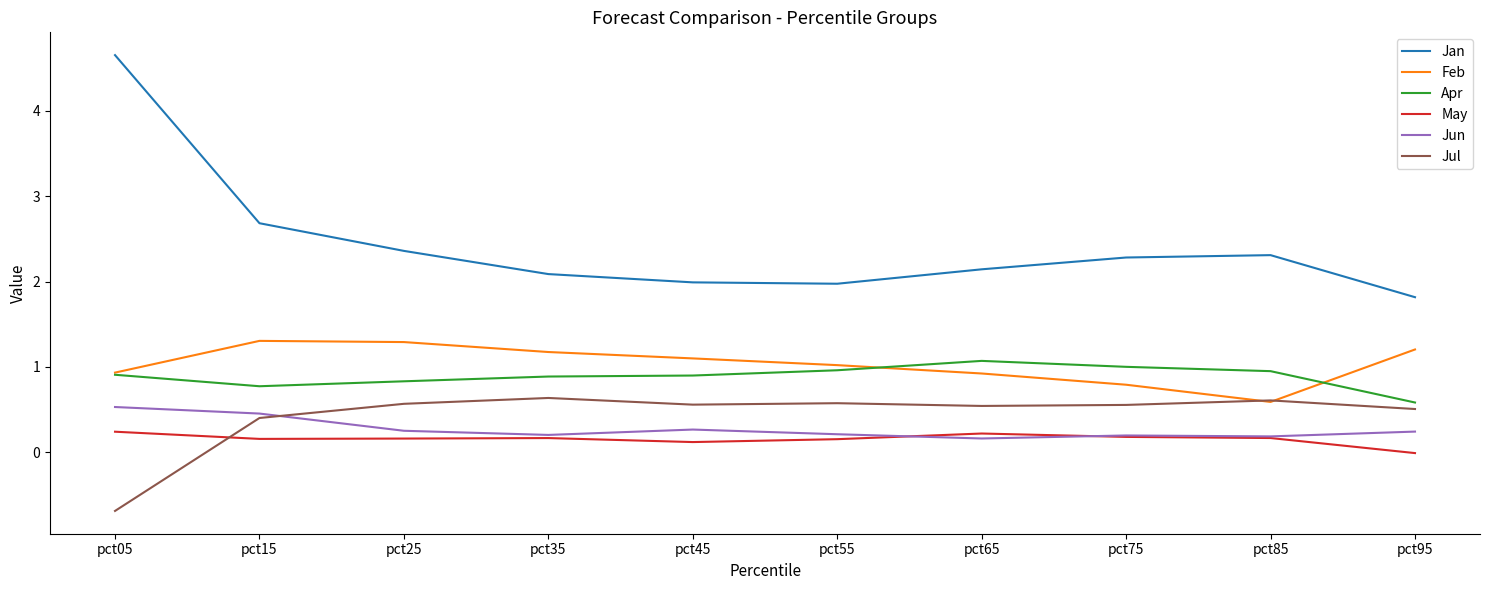

True or false: Feb and Jun intersect in this chart.

False